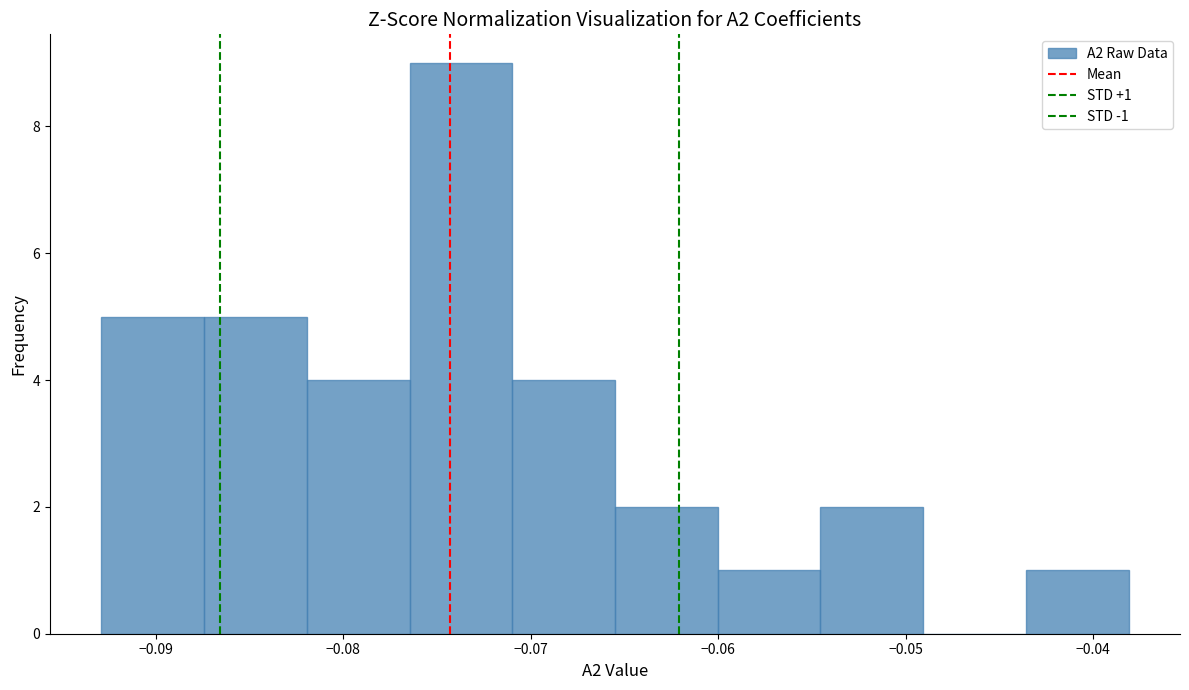

Which range on the x-axis has the tallest bar?

-0.076 to -0.071